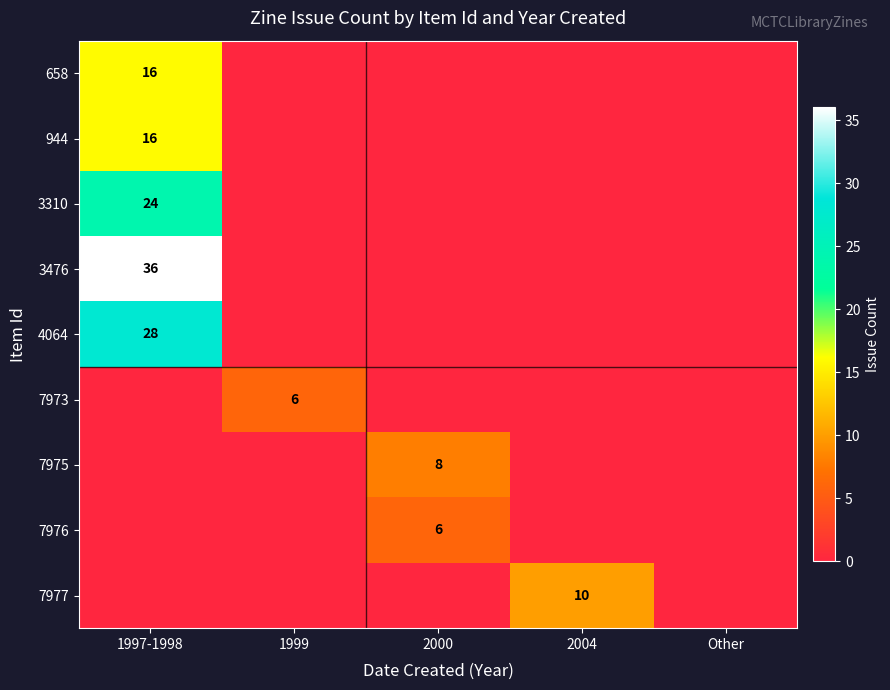

True or false: 3476 has a value of 11 at 1997-1998.

False